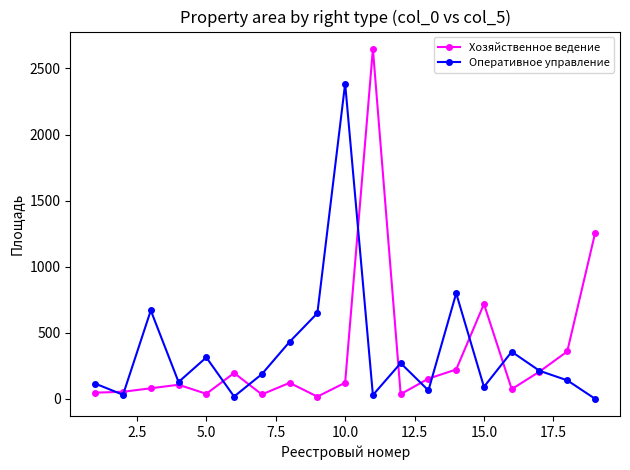

True or false: Оперативное управление and Хозяйственное ведение intersect in this chart.

True